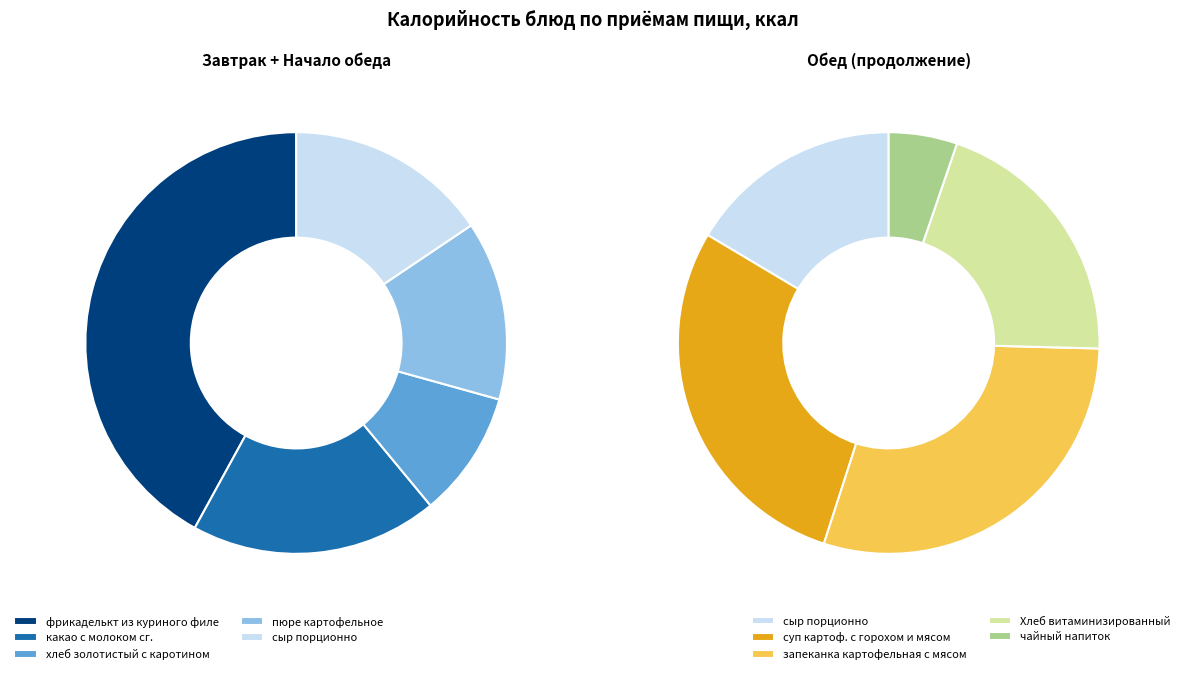

To the nearest percent, what is the difference between the хлеб золотистый с каротином and пюре картофельное slice percentages?

2%